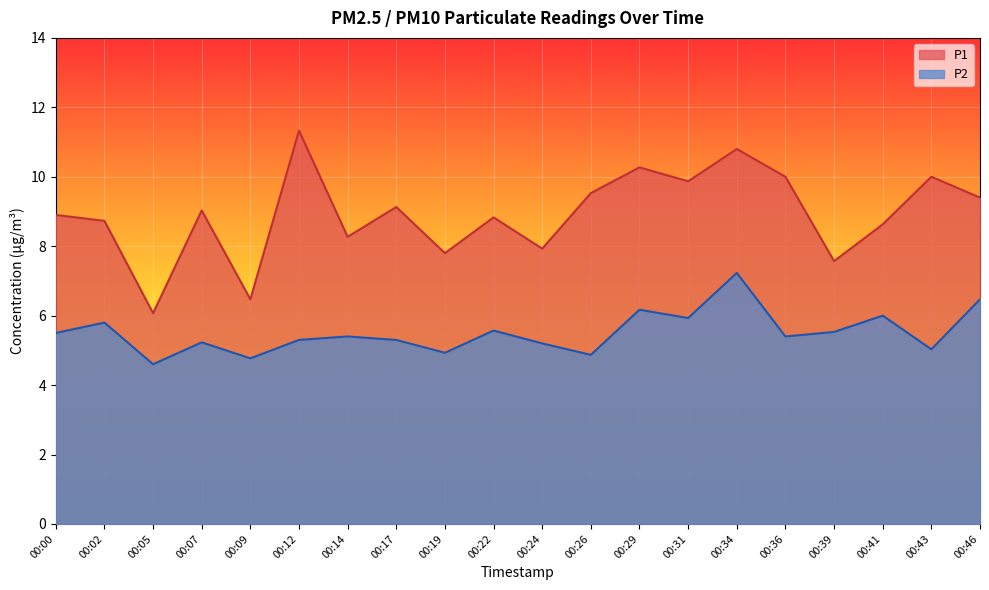

What are all the series names shown in the legend?

P1, P2